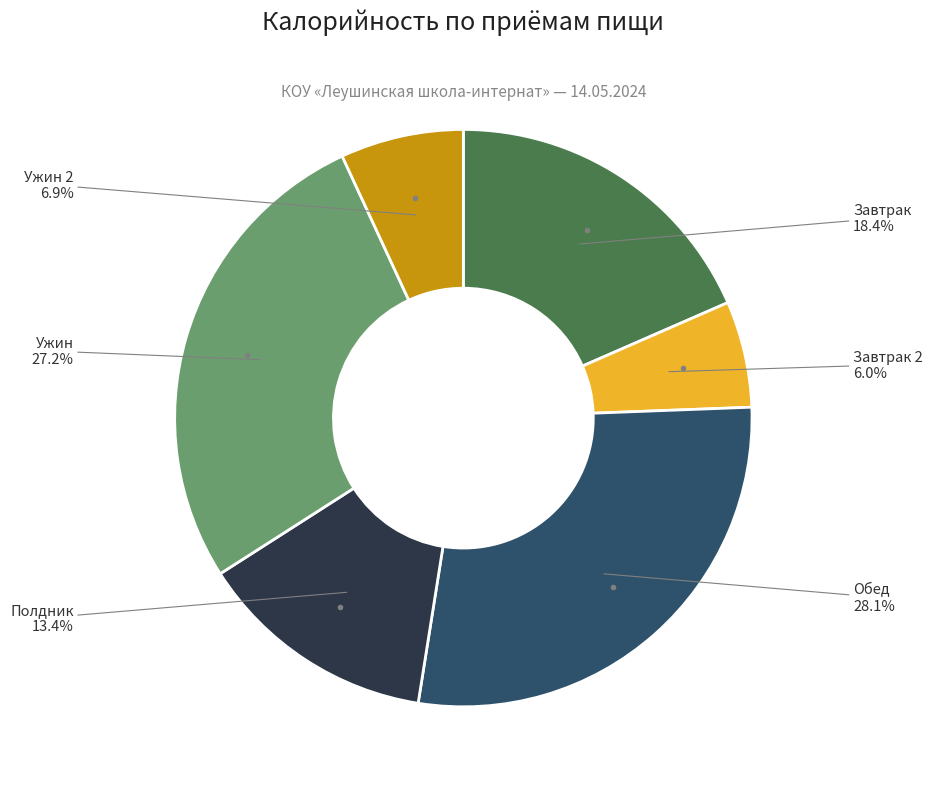

Is there any slice that represents more than half of the pie?

No